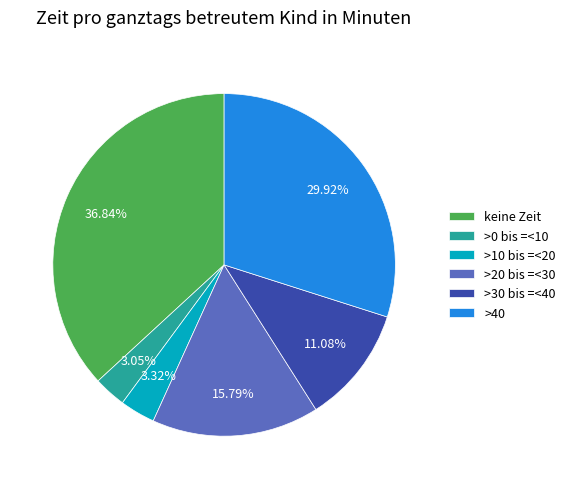

Which slice is the largest?

keine Zeit